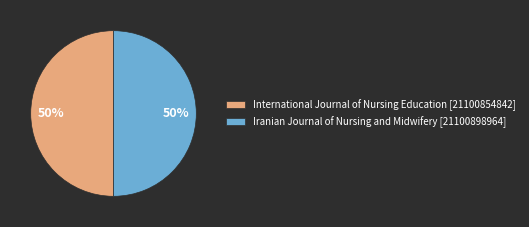

True or false: International Journal of Nursing Education [21100854842] accounts for 50% of the total.

True